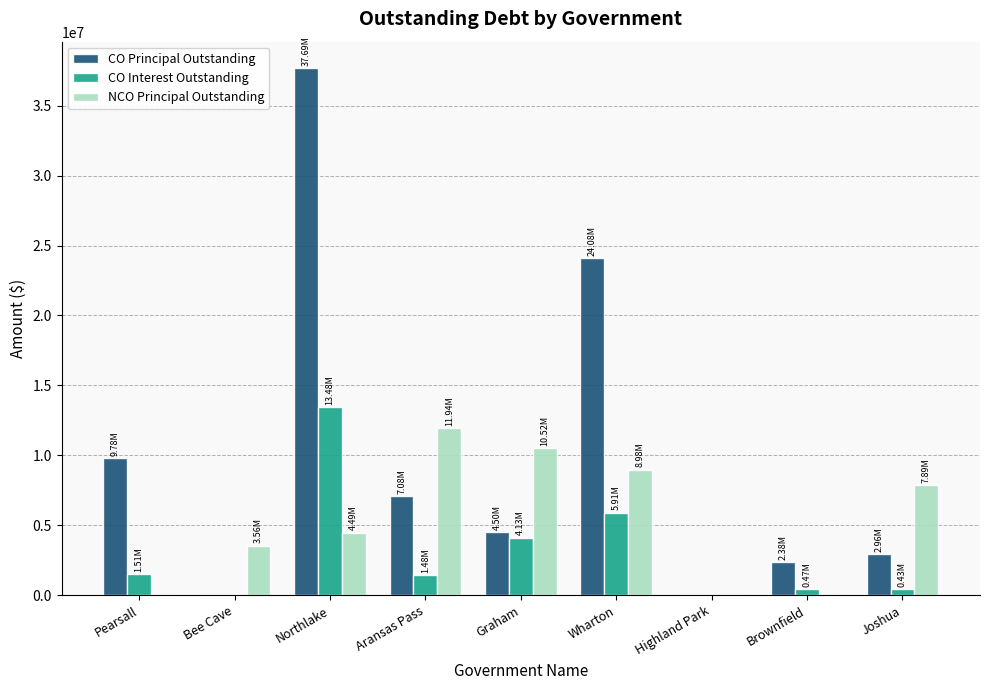

The value of CO Principal Outstanding at Aransas Pass is 7080000.0. True or false?

True